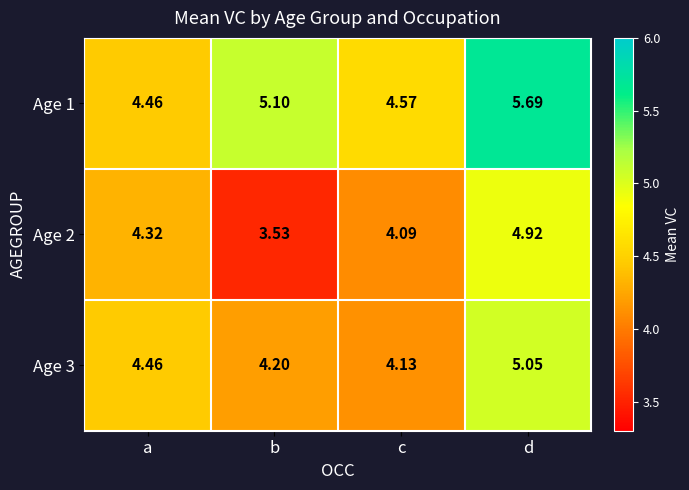

List the labels in order of Age 1 value, largest first.

d, b, c, a